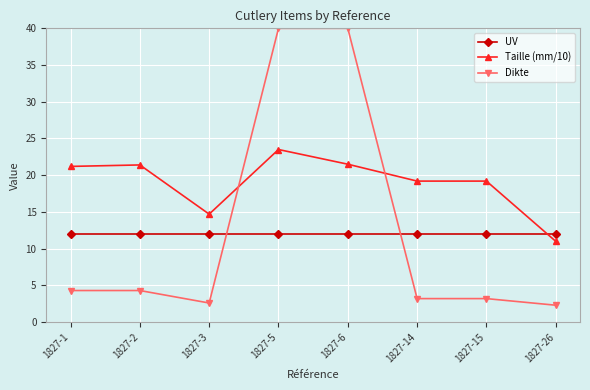

What is the value of the Taille (mm/10) point at the 3rd from the left?

14.7